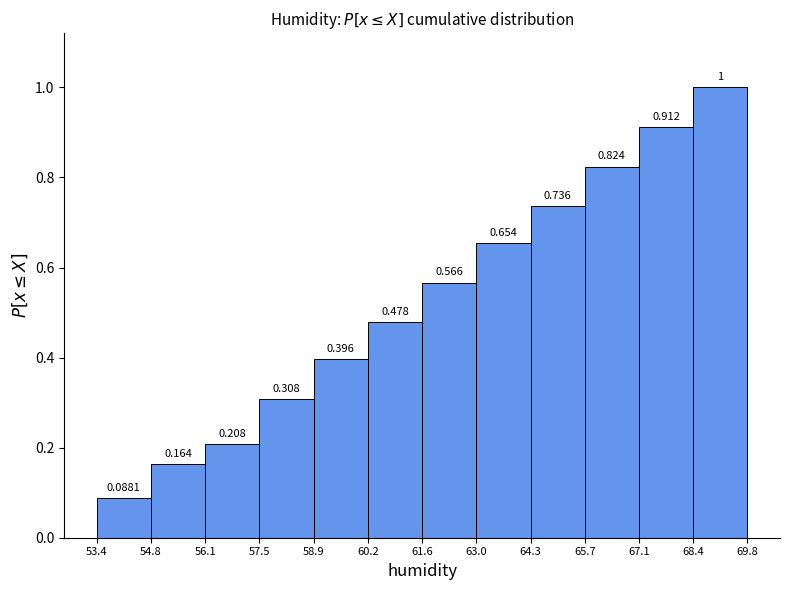

What is the height of the bar covering 61.6 to 63.0 on the x-axis?

0.5660